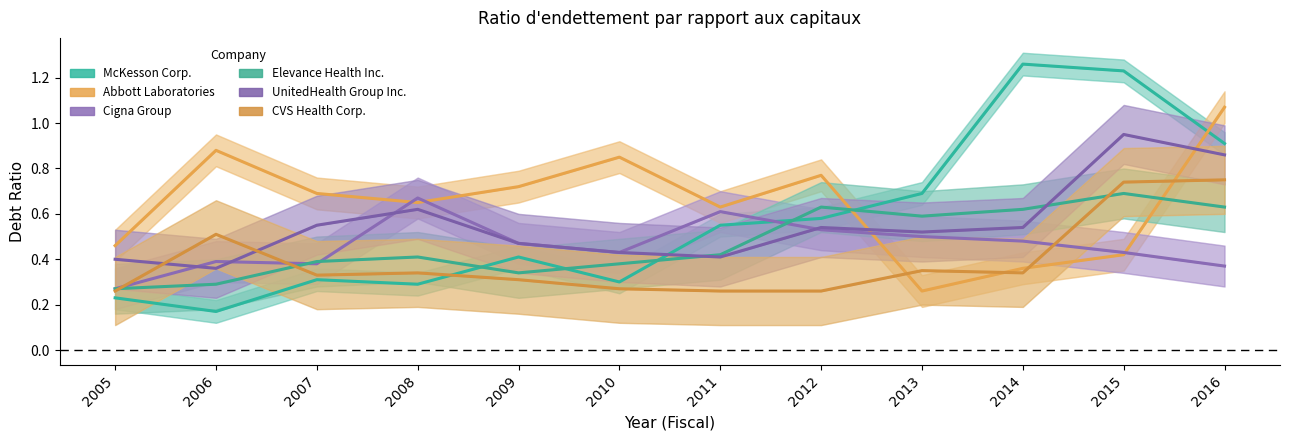

Count the number of data series in this chart.

6